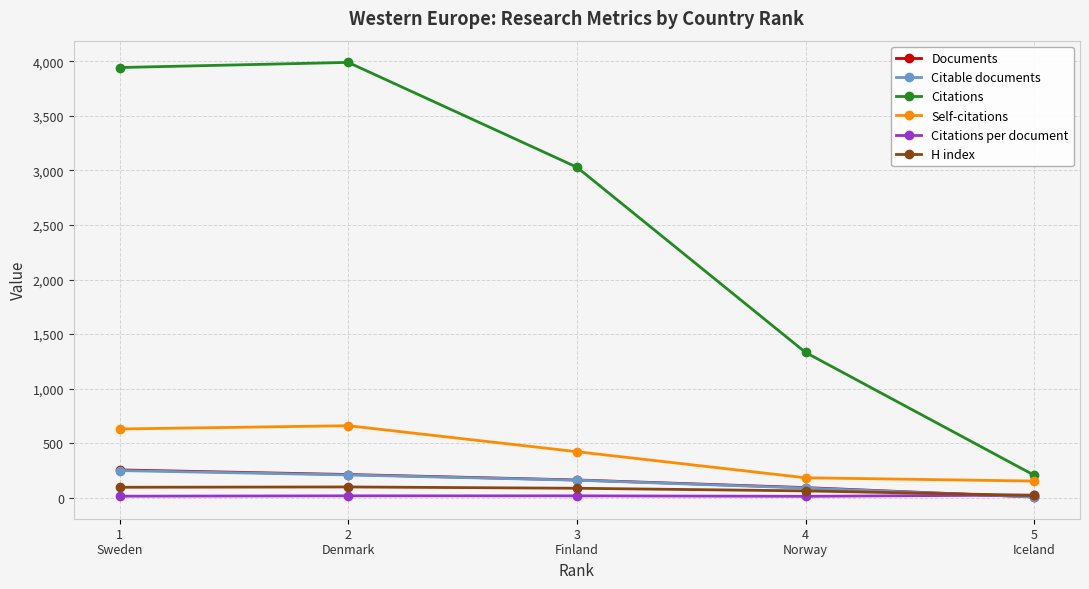

Where is Self-citations nearest to the value 407?

3
Finland